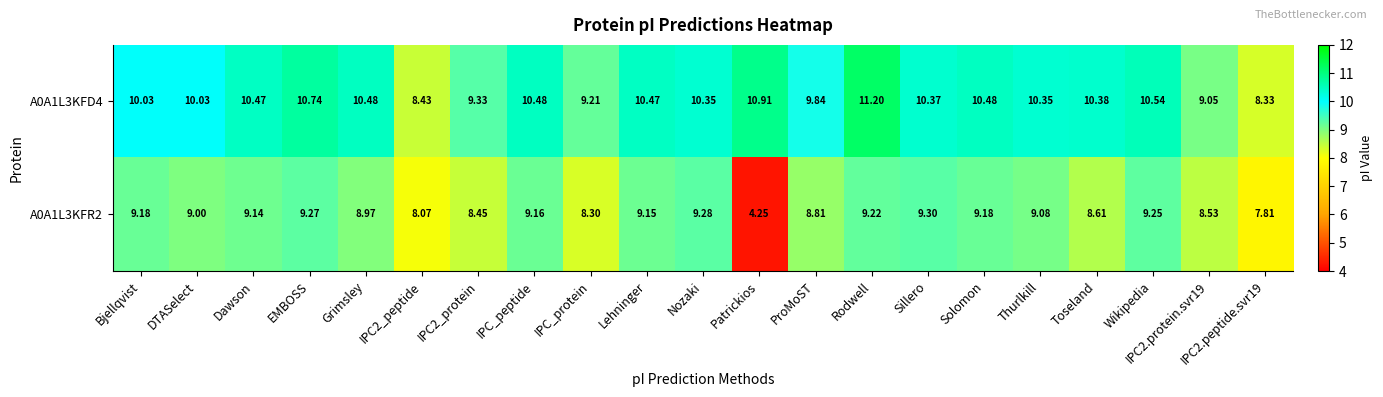

Where is A0A1L3KFR2 nearest to the value 6?

Patrickios